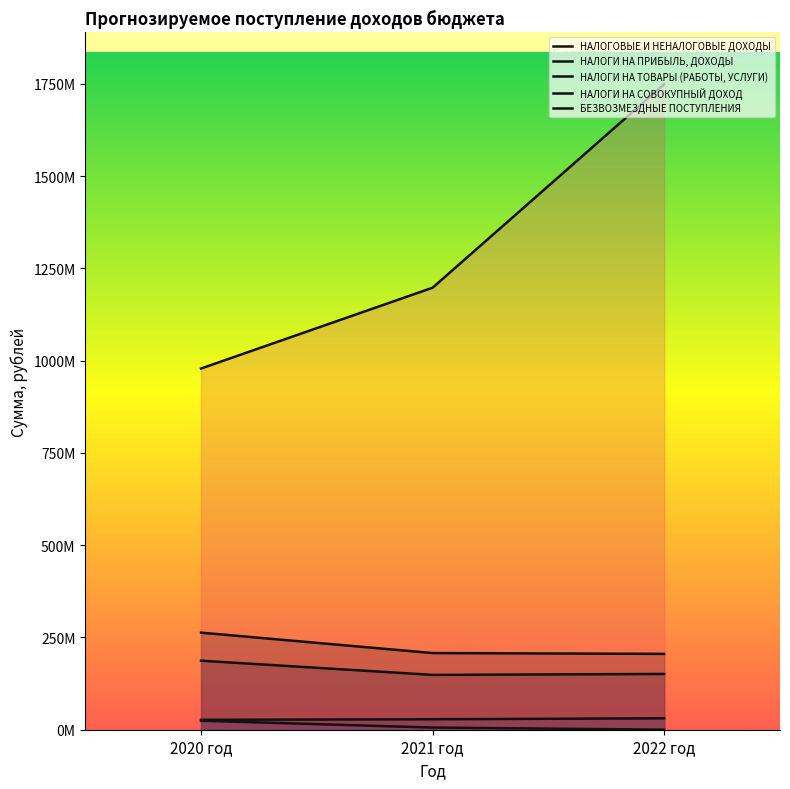

Which series has the largest total across all categories?

БЕЗВОЗМЕЗДНЫЕ ПОСТУПЛЕНИЯ